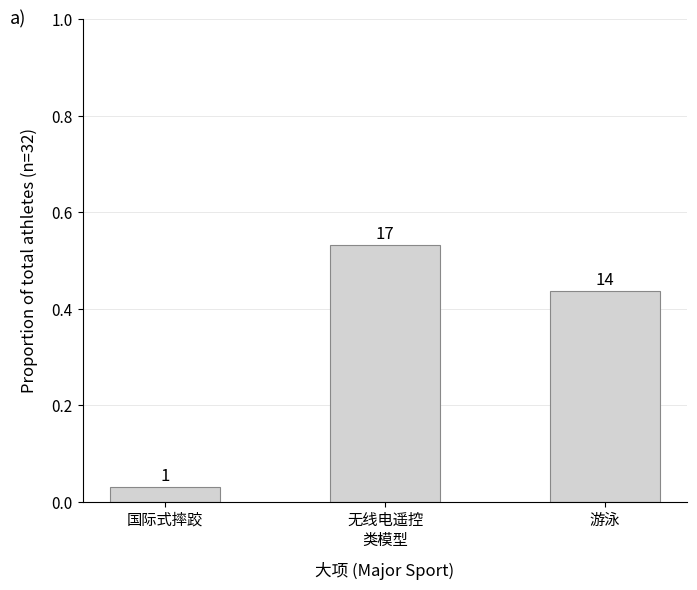

What is the label of the 2nd bar from the left?

无线电遥控
类模型